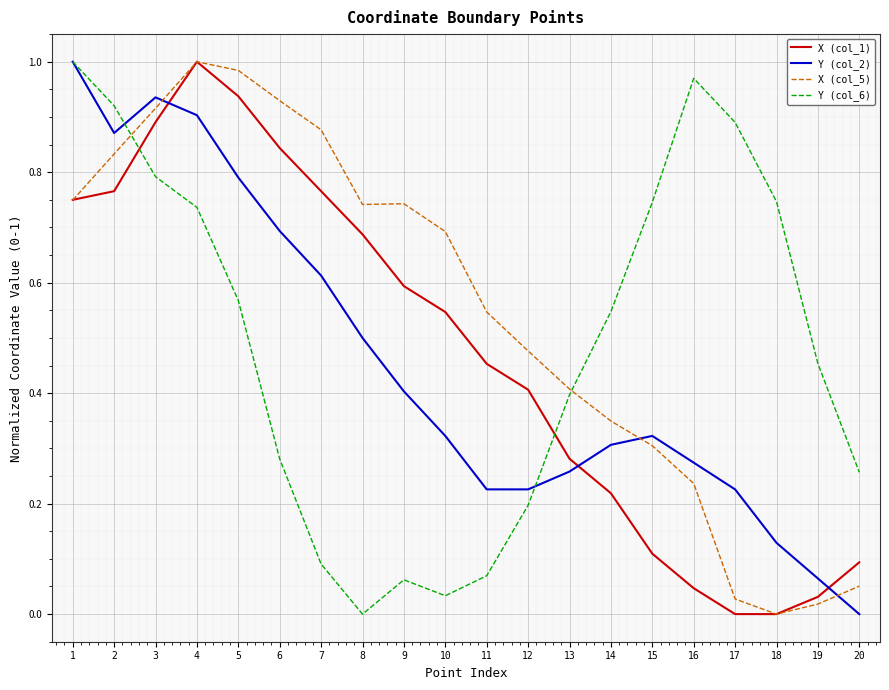

Rank the series at 3 from highest to lowest value.

Y (col_2), X (col_5), X (col_1), Y (col_6)